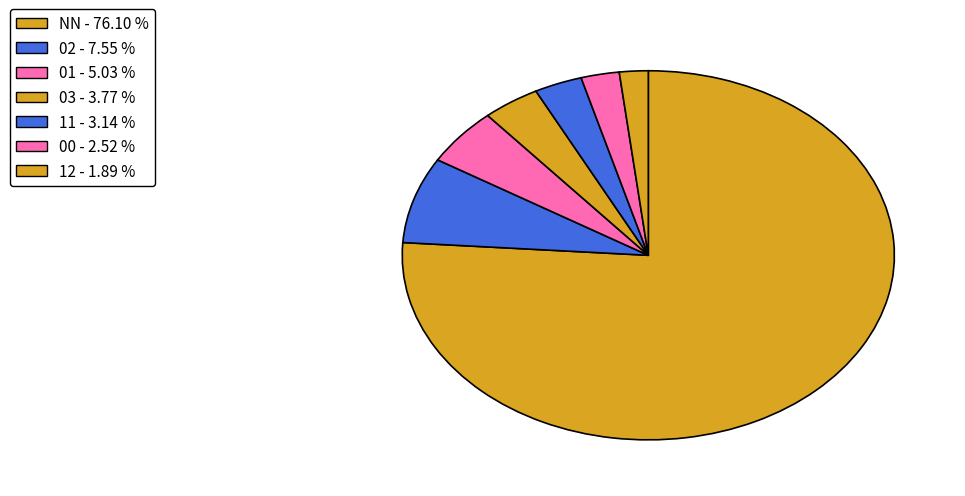

How many segments does this pie chart have?

7